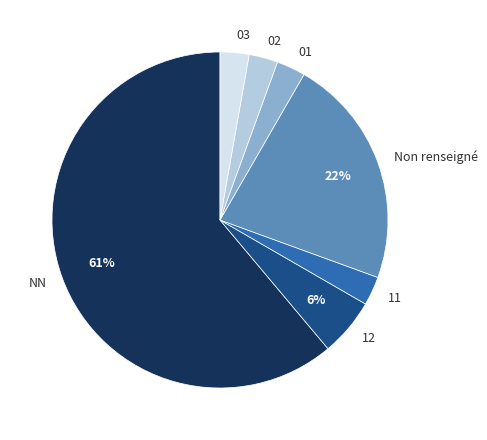

The 02 slice represents 15% of the pie. True or false?

False